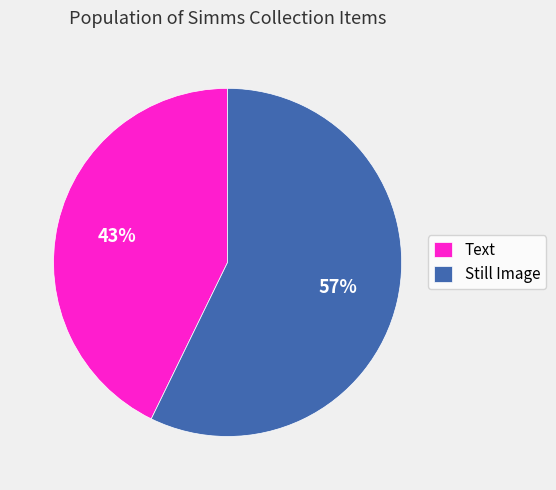

What is the smallest slice in the pie chart?

Text